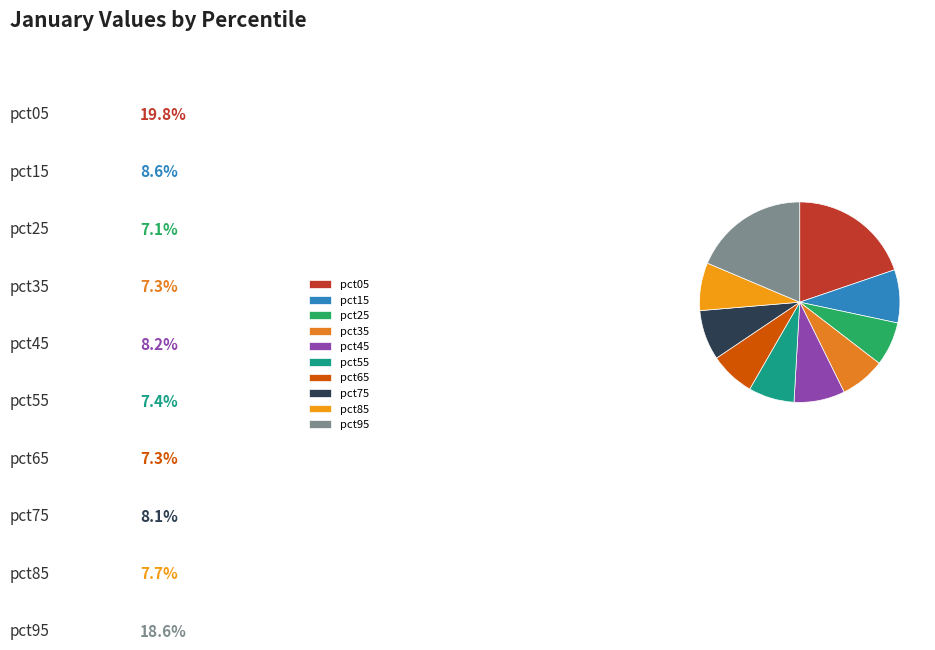

To the nearest percent, what percentage of the pie is pct65?

7%